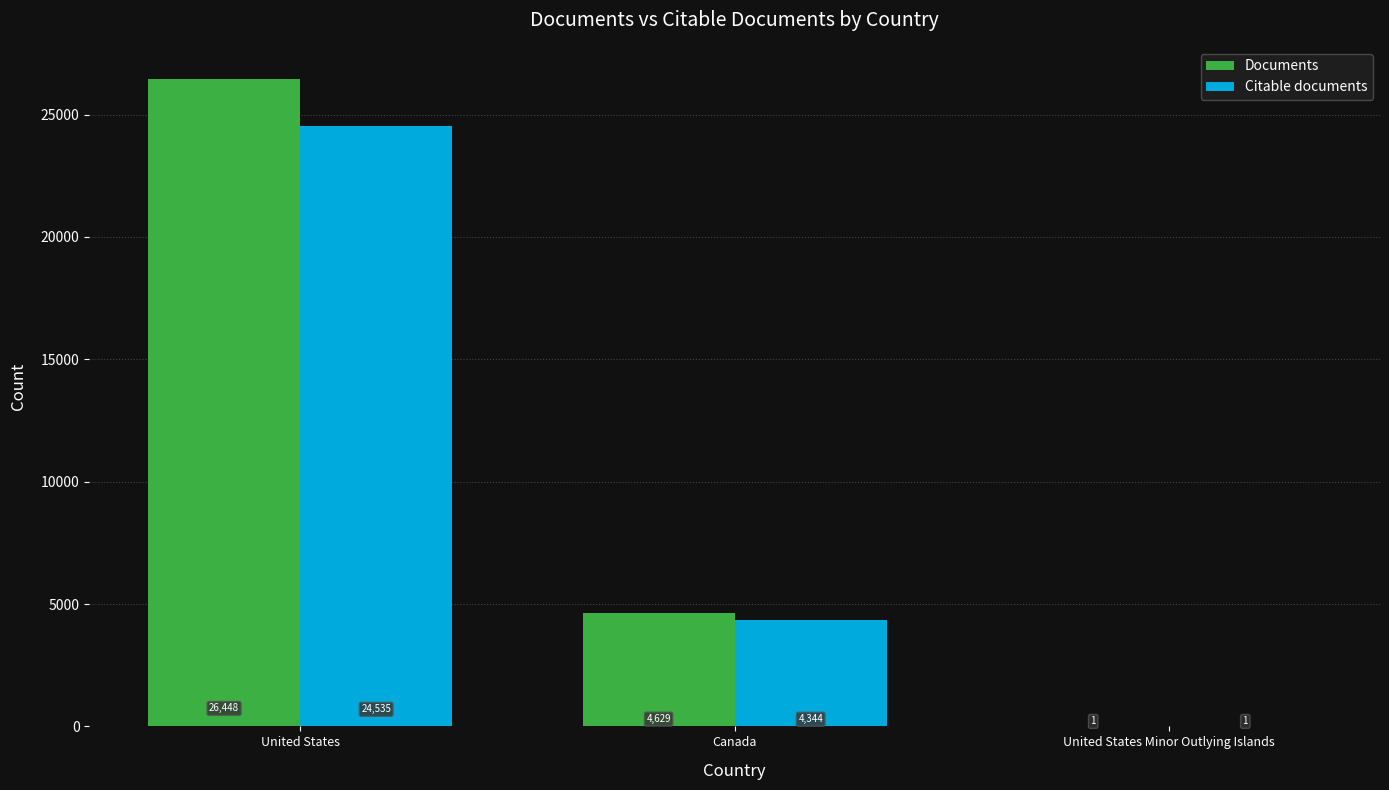

Reading right to left, list all the values displayed in this chart.

Documents: United States Minor Outlying Islands=1	Canada=4629	United States=26448
Citable documents: United States Minor Outlying Islands=1	Canada=4344	United States=24535